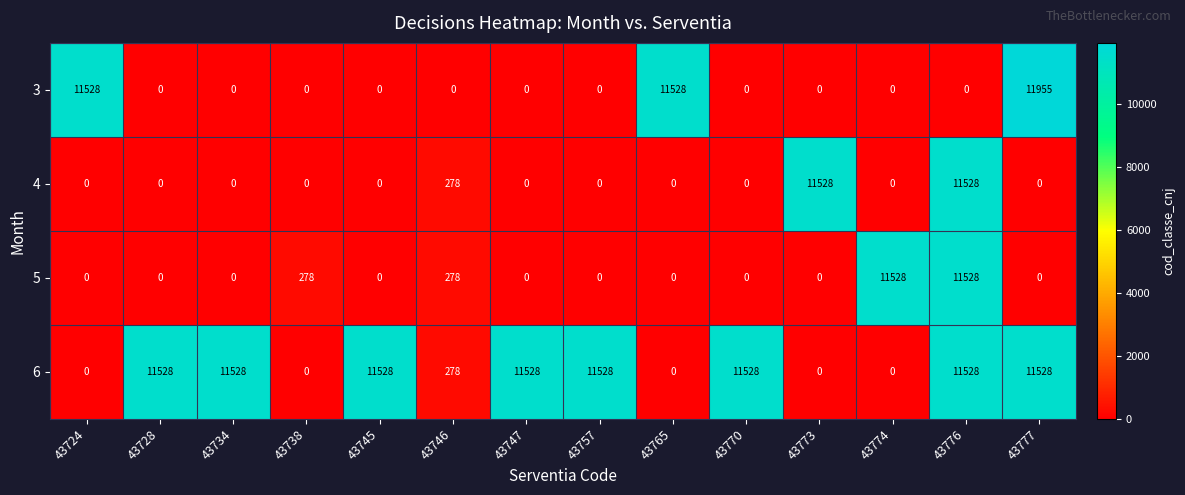

Count the number of data series in this chart.

4